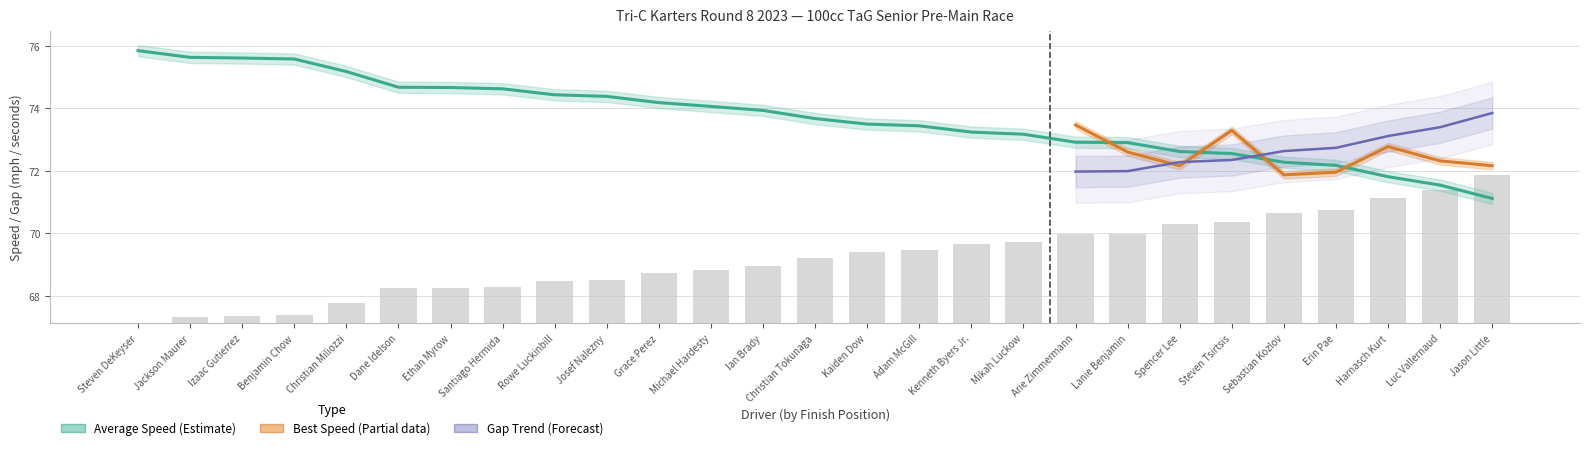

What is the difference between the maximum and second lowest values in the Gap to P1 series?

4.5